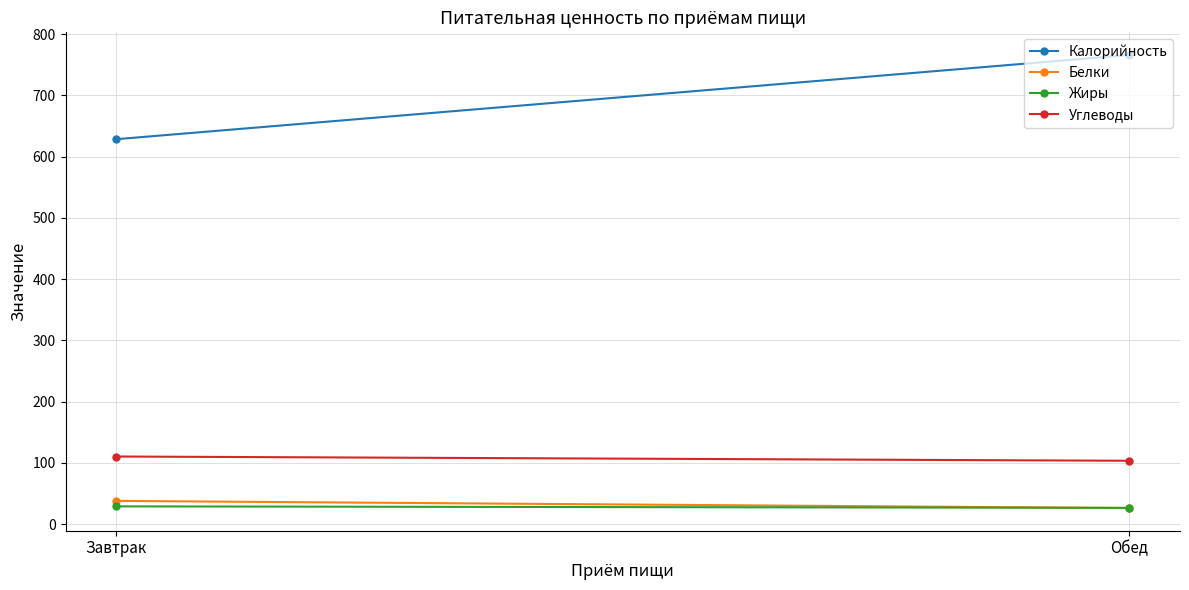

What is the difference between the maximum and minimum values in the Калорийность series?

137.5